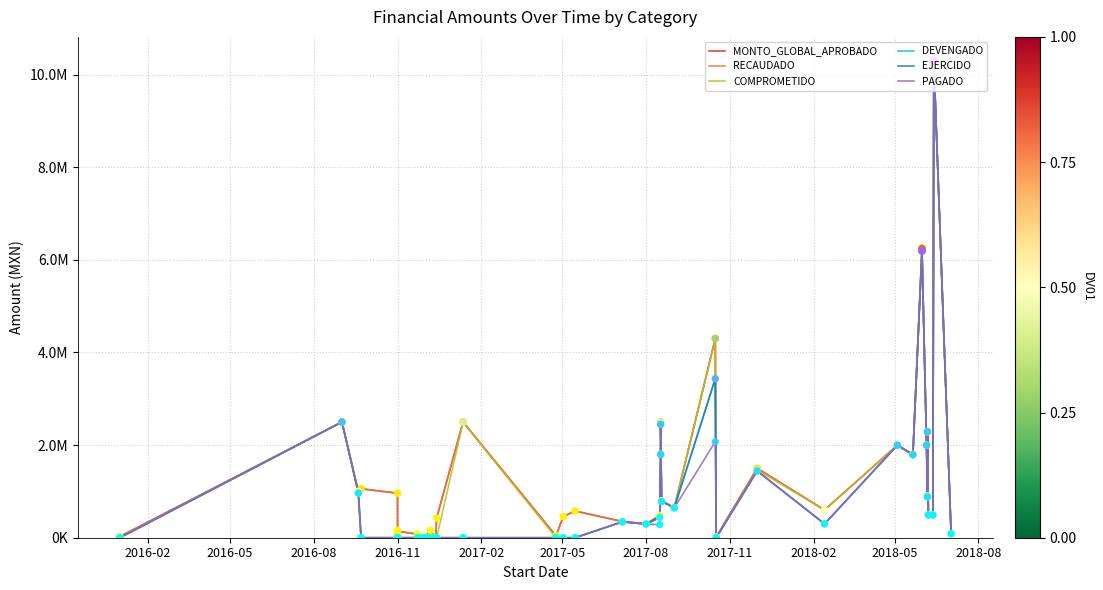

At how many categories does at least one series exceed 2662015?

3